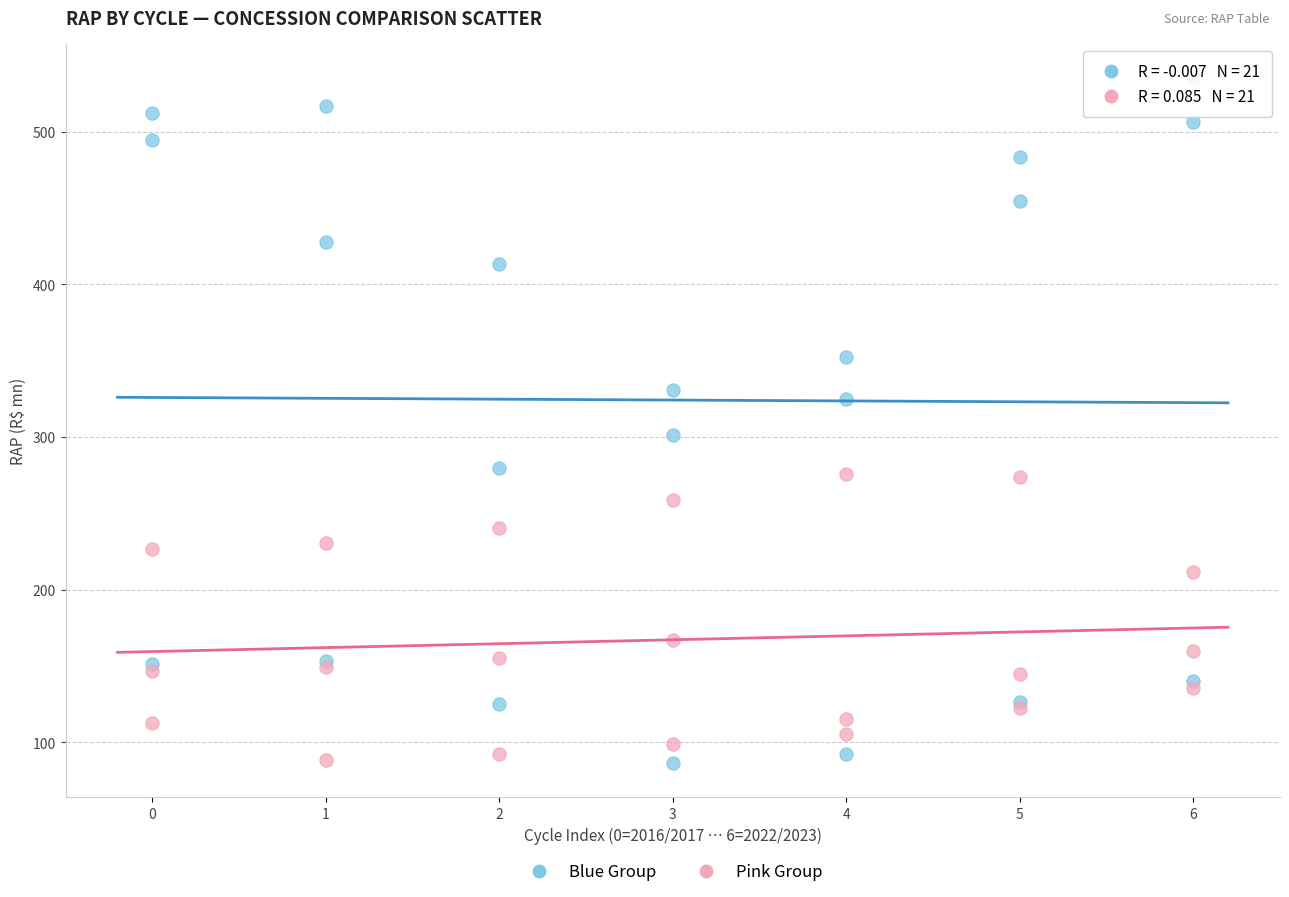

Across all series, what Y value is closest to 310?

301.0